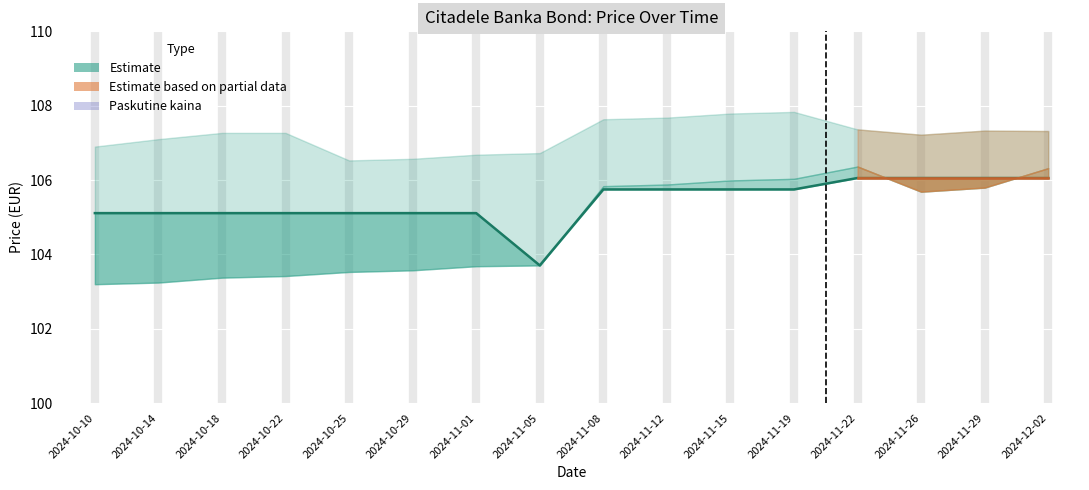

Where is the first local minimum?

2024-11-05